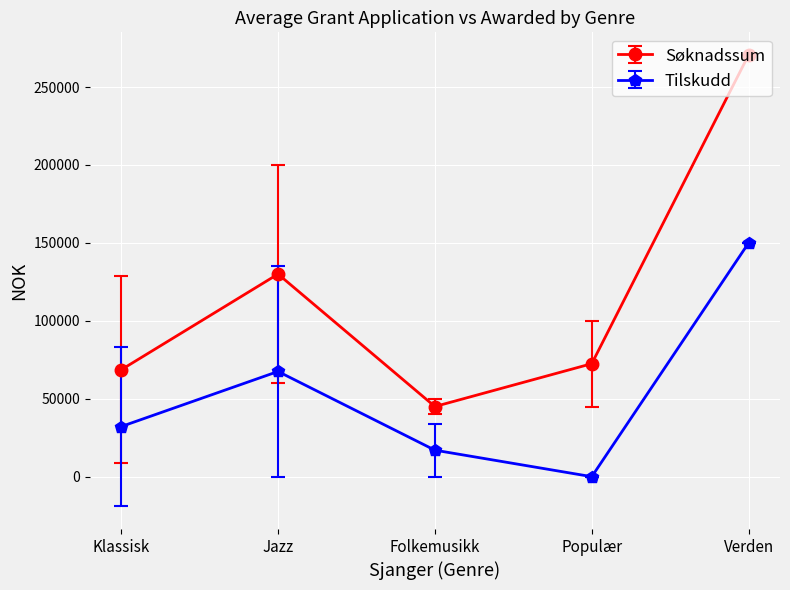

What is the difference between the maximum and minimum values in the Tilskudd series?

150000.0